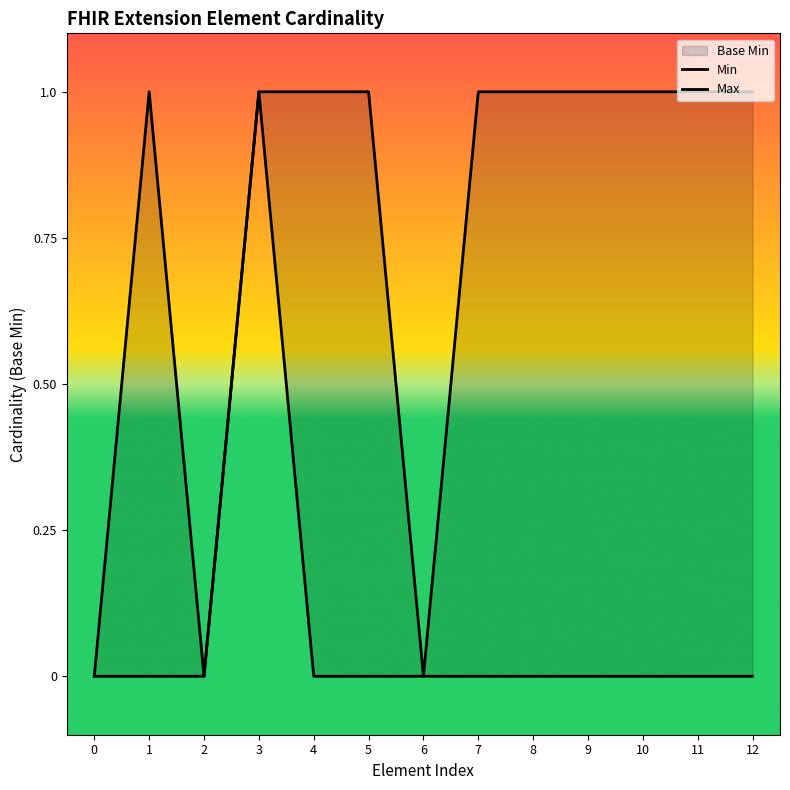

Between 4 and 8, which is larger?

4